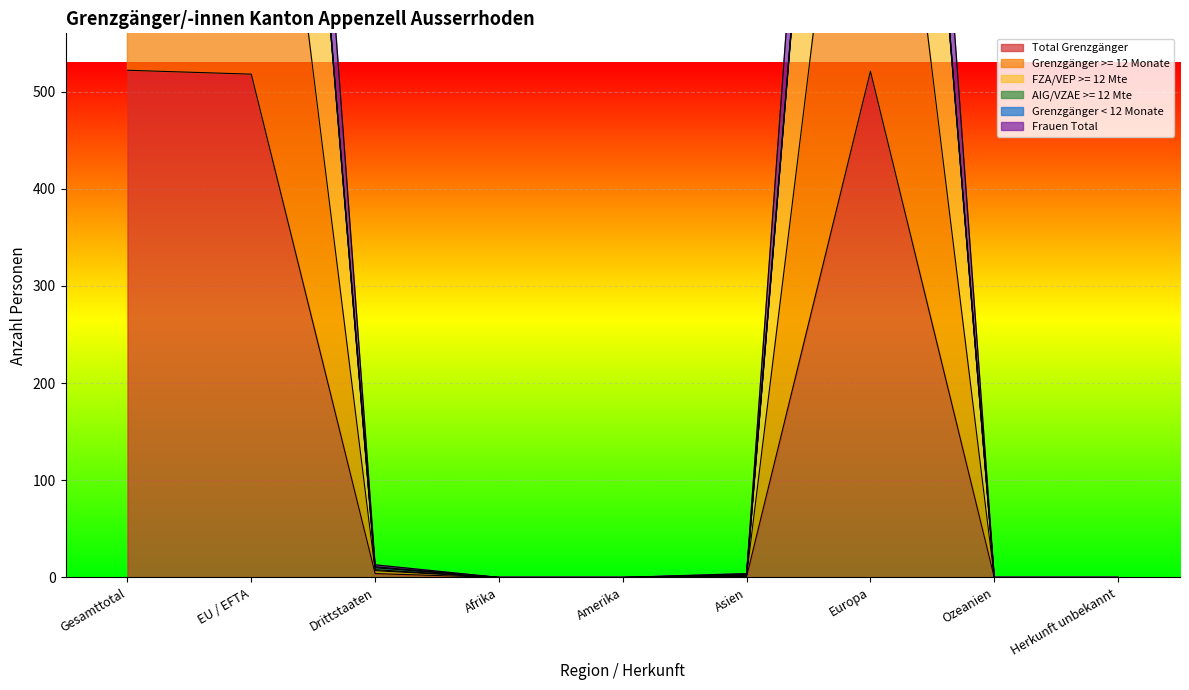

At which label does FZA/VEP >= 12 Mte first exceed 2?

Gesamttotal